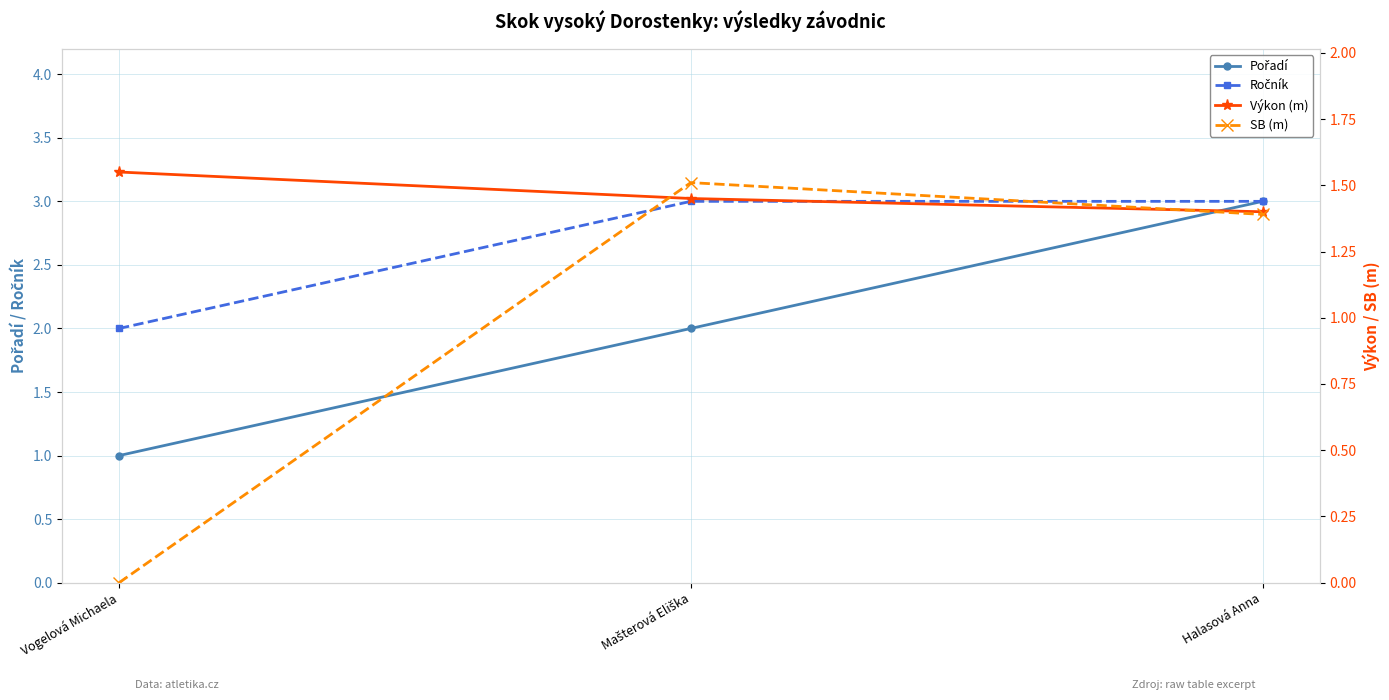

At which label is SB (m) closest to 0?

Vogelová Michaela